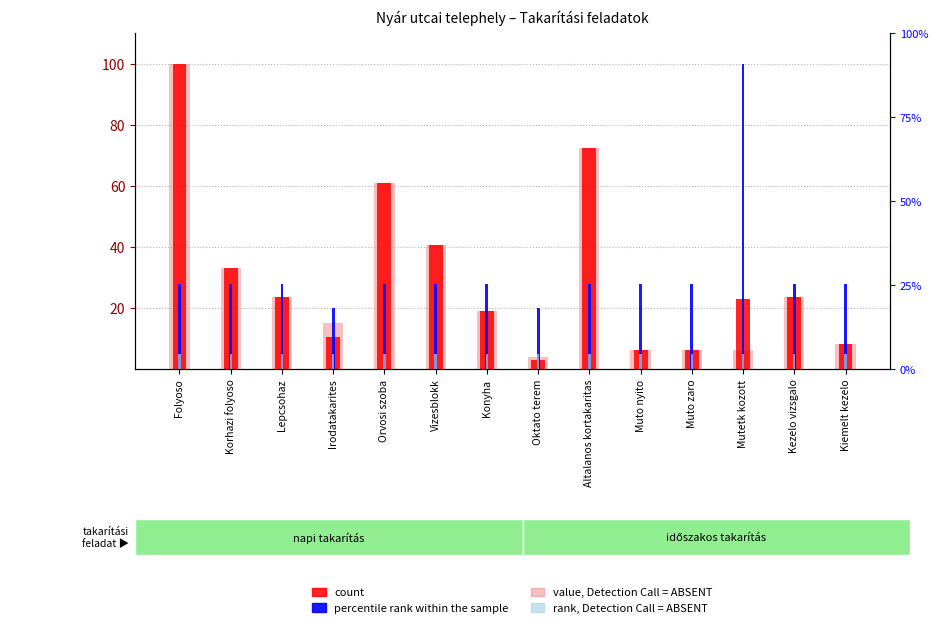

What is the total value across all series at Muto zaro?

45.9